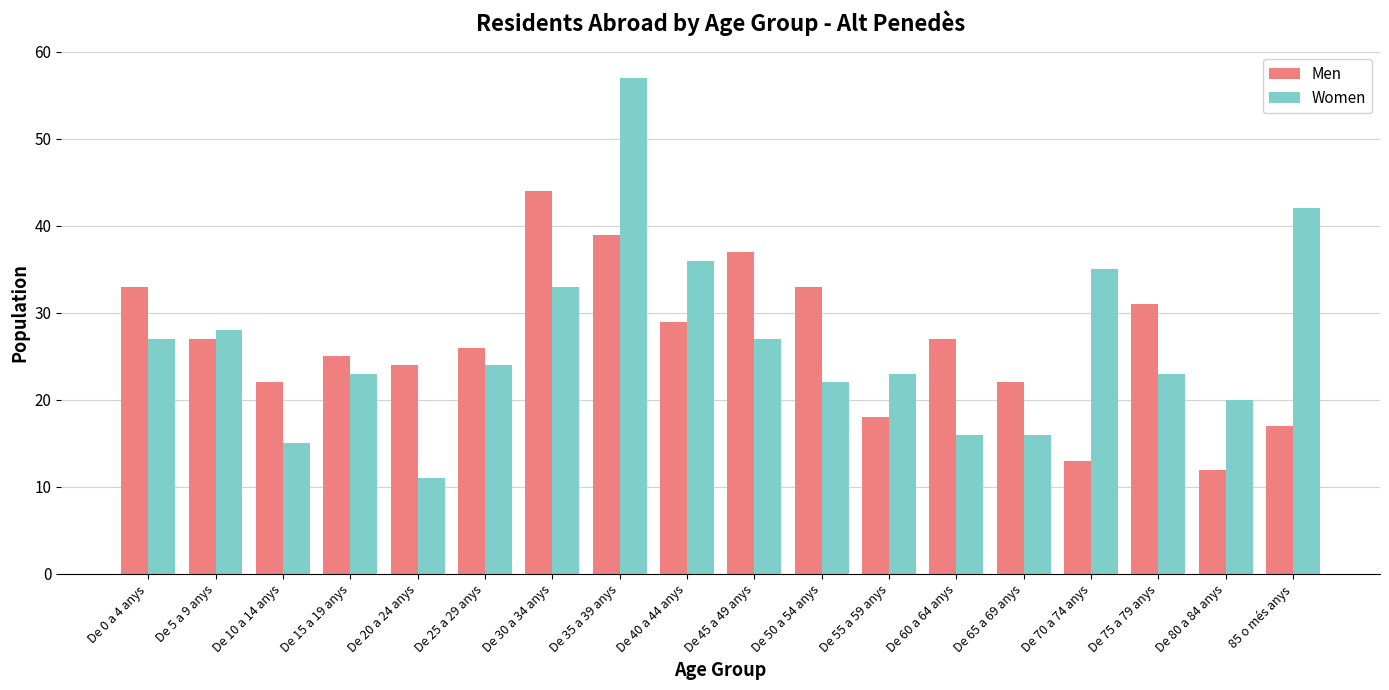

List the series in order of their peak value, highest first.

Women, Men